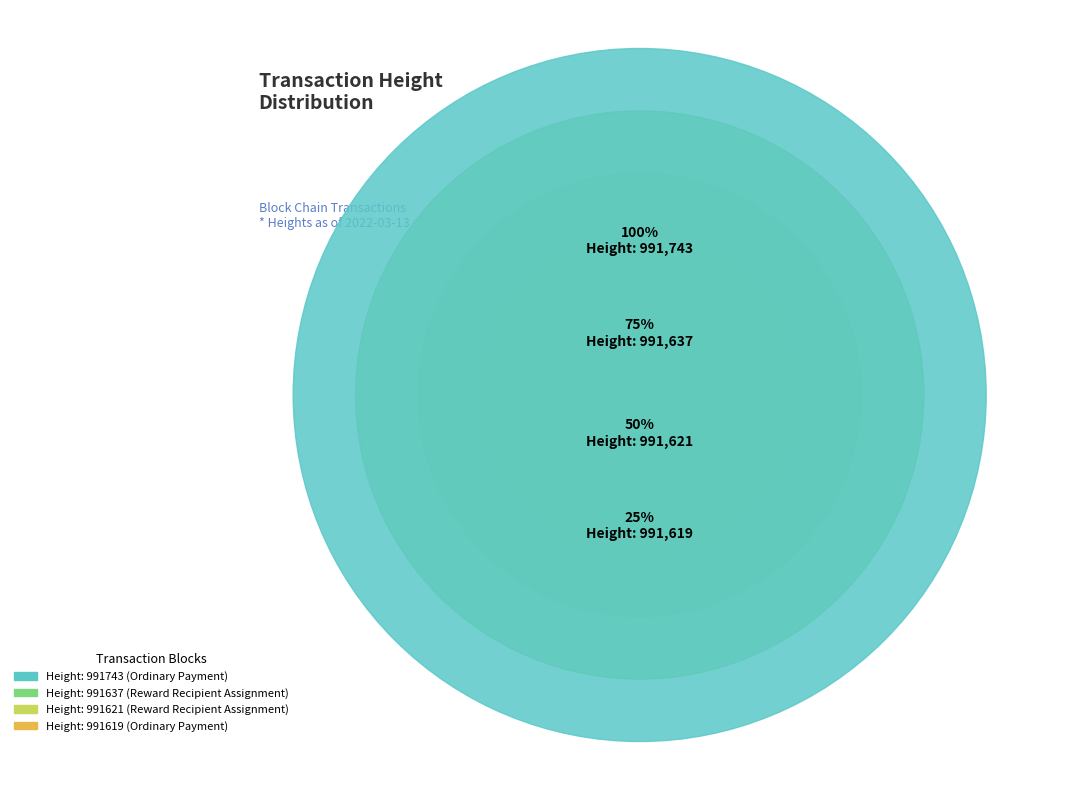

Which has a higher value, Height: 991743 or Height: 991637?

Height: 991743